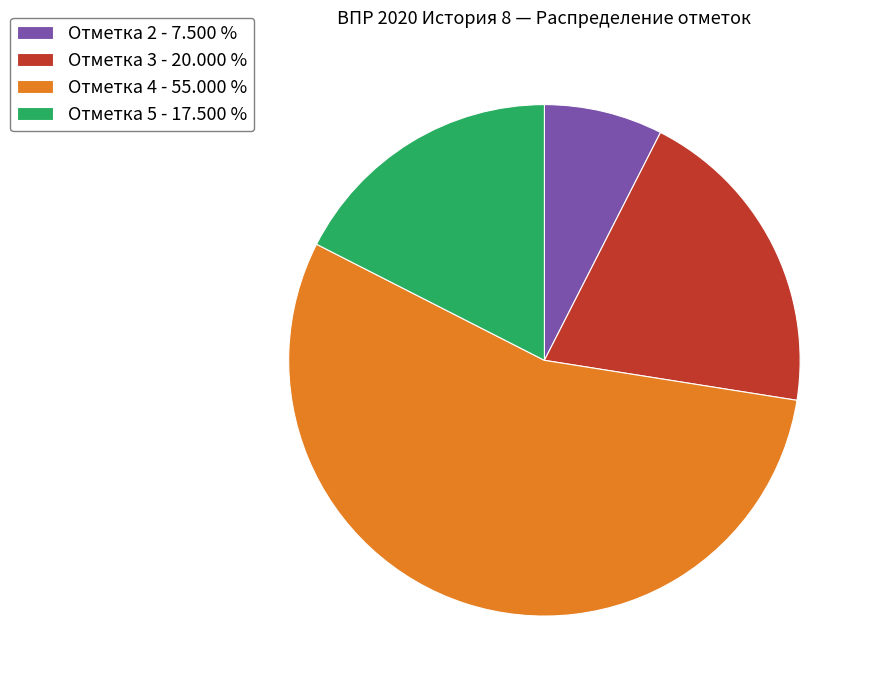

How many slices are in this pie chart?

4